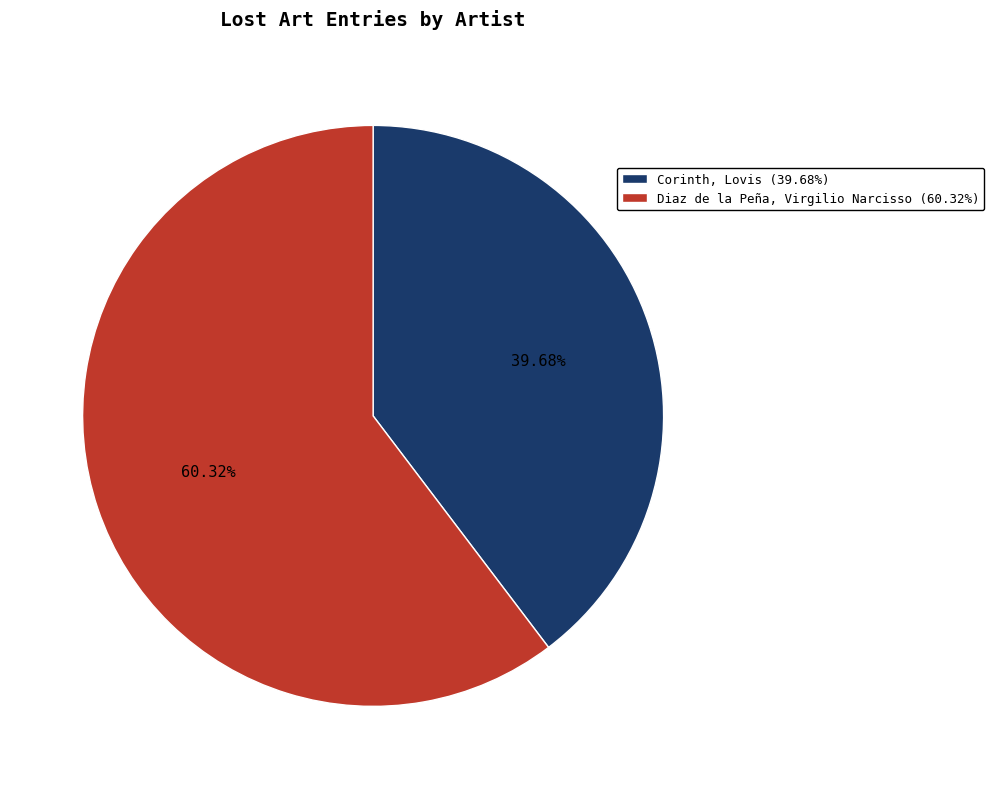

To the nearest percent, what portion does Diaz de la Peña, Virgilio Narcisso represent?

60%